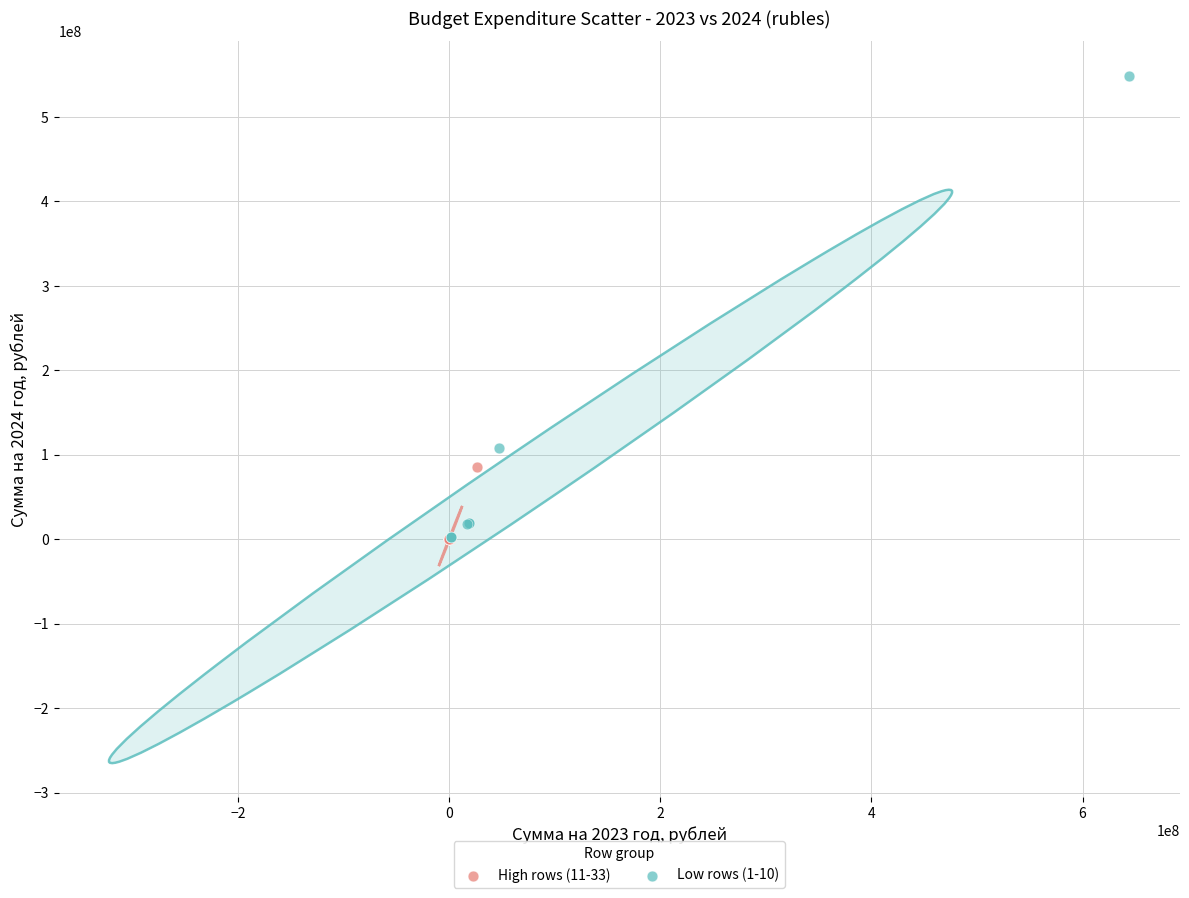

Which series has the largest Y range (max minus min)?

Low rows (1-10)